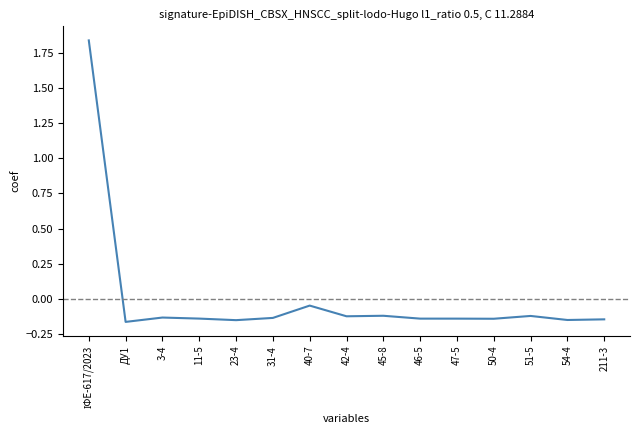

Where is the data nearest to the value 0?

40-7